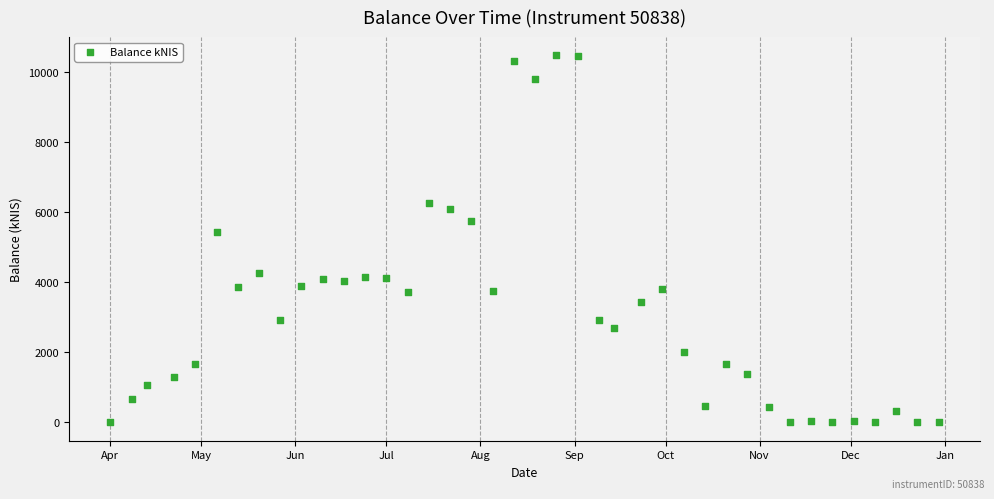

What is the range of X values (max minus min)?

273.0